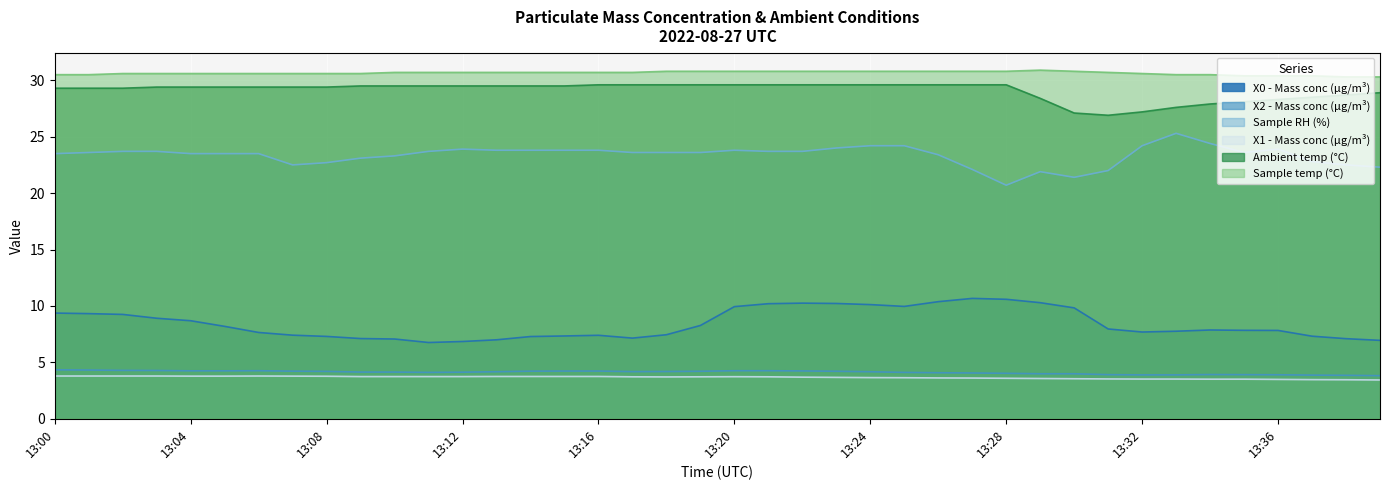

What is the value of the Sample RH (%) point at the 2nd from the left?

23.6